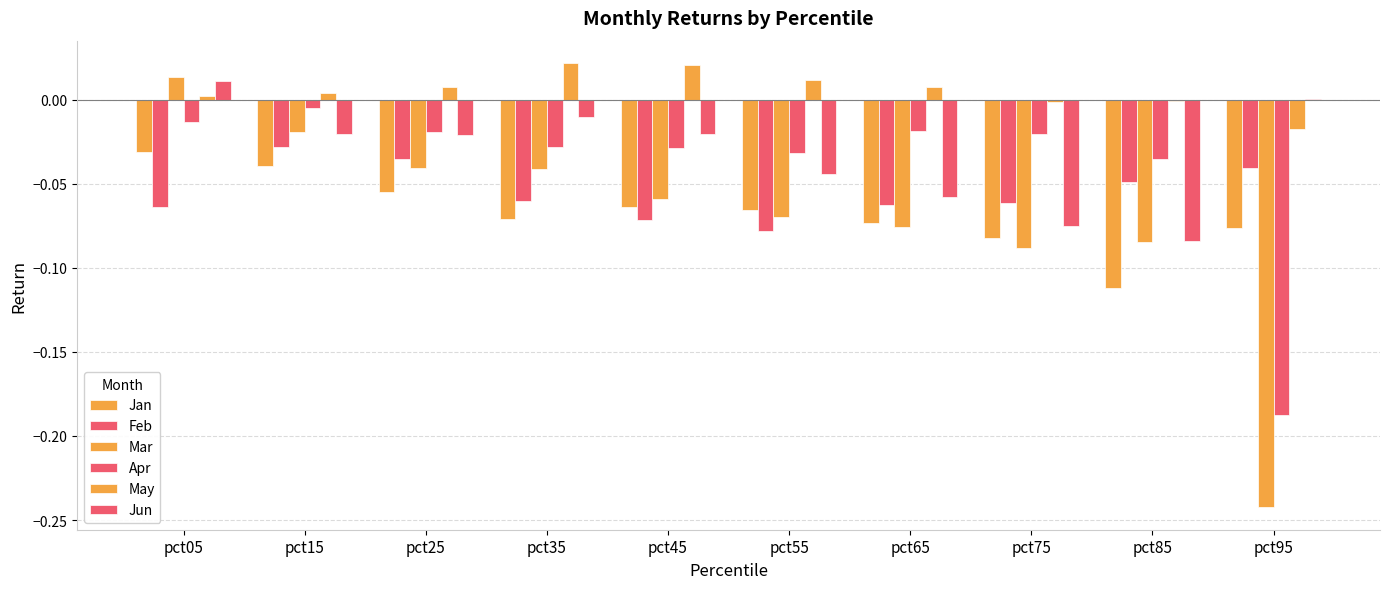

The value of Jun at pct55 is -0.0. True or false?

True